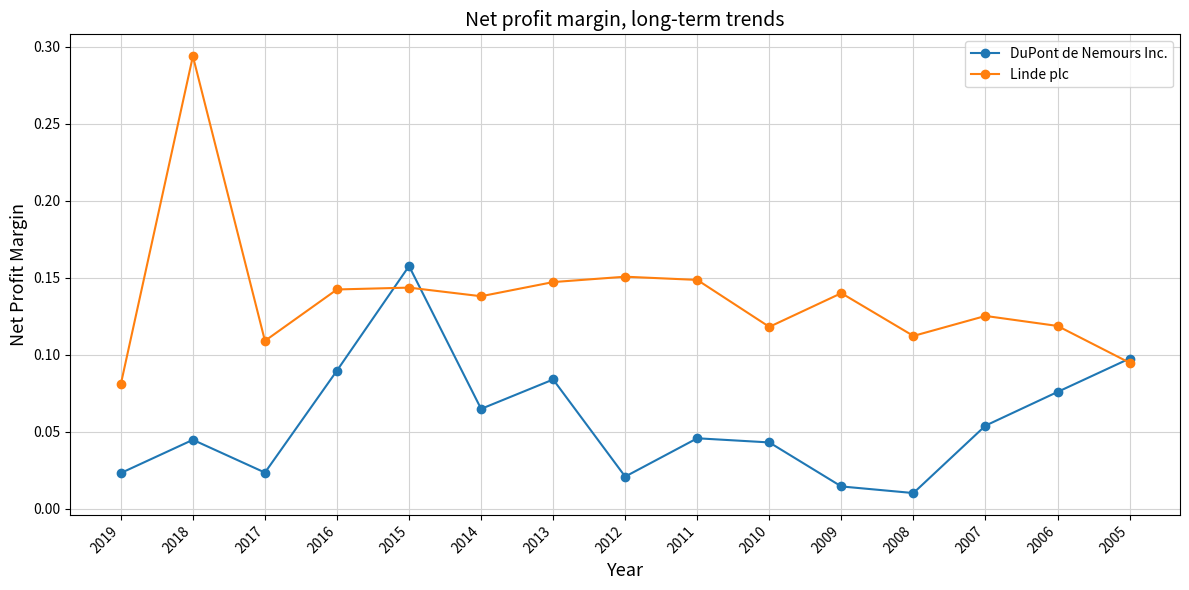

Rank the series by their average value, from lowest to highest.

DuPont de Nemours Inc., Linde plc